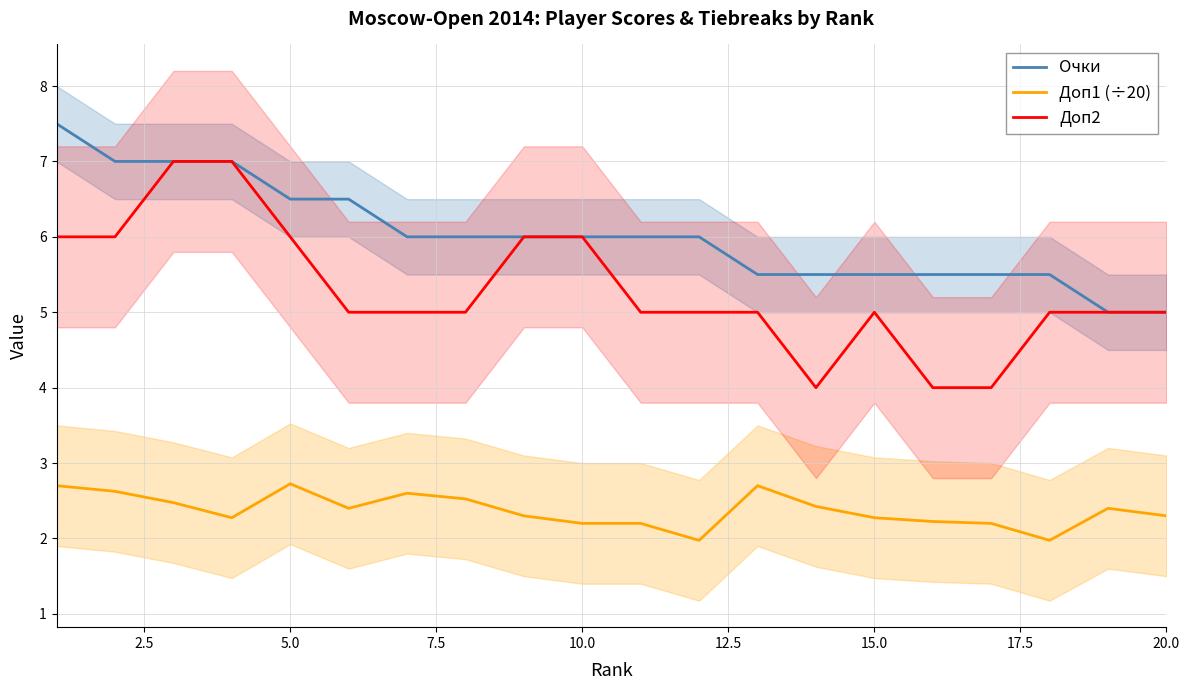

Is it true that Доп1 (÷20) equals 2.2 at 10.0?

True